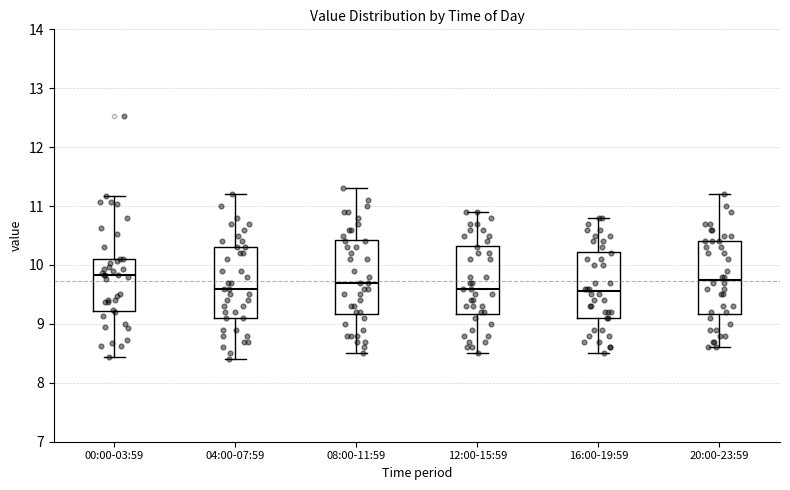

Where does the lower whisker of the box for 12:00-15:59 end on the y-axis? The values are not printed on the chart, so give them approximately, as read against the axis.

8.5